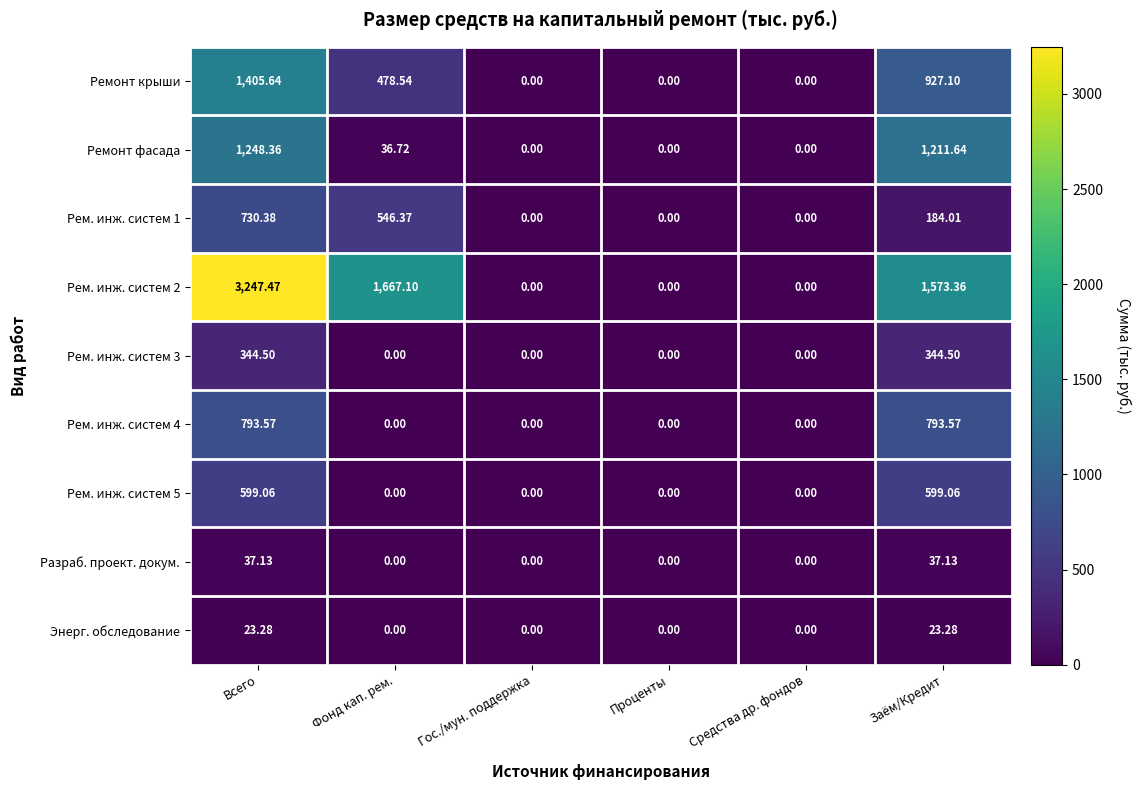

How many categories are shown in the chart?

6